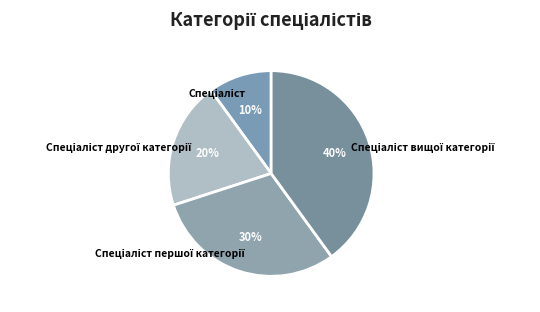

Does any single category account for the majority?

No